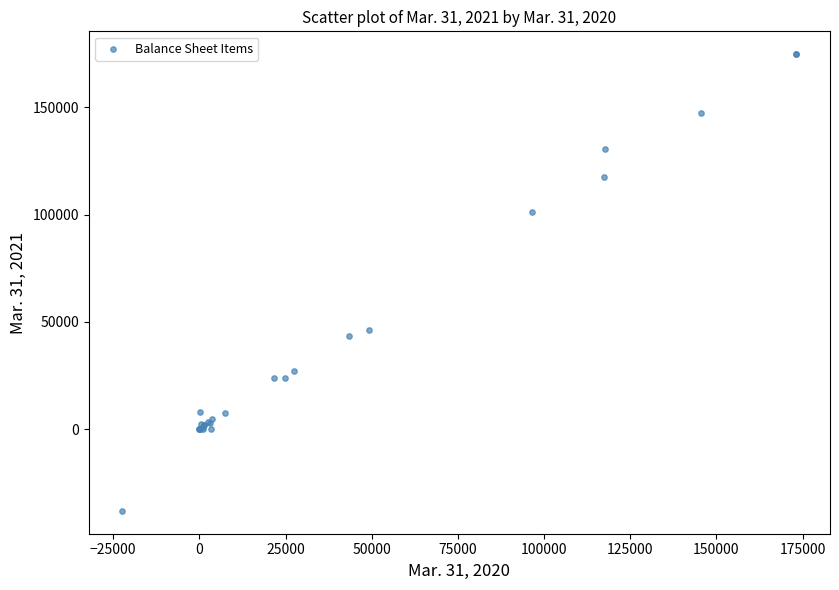

What Y value in the scatter plot is closest to 68362?

46153